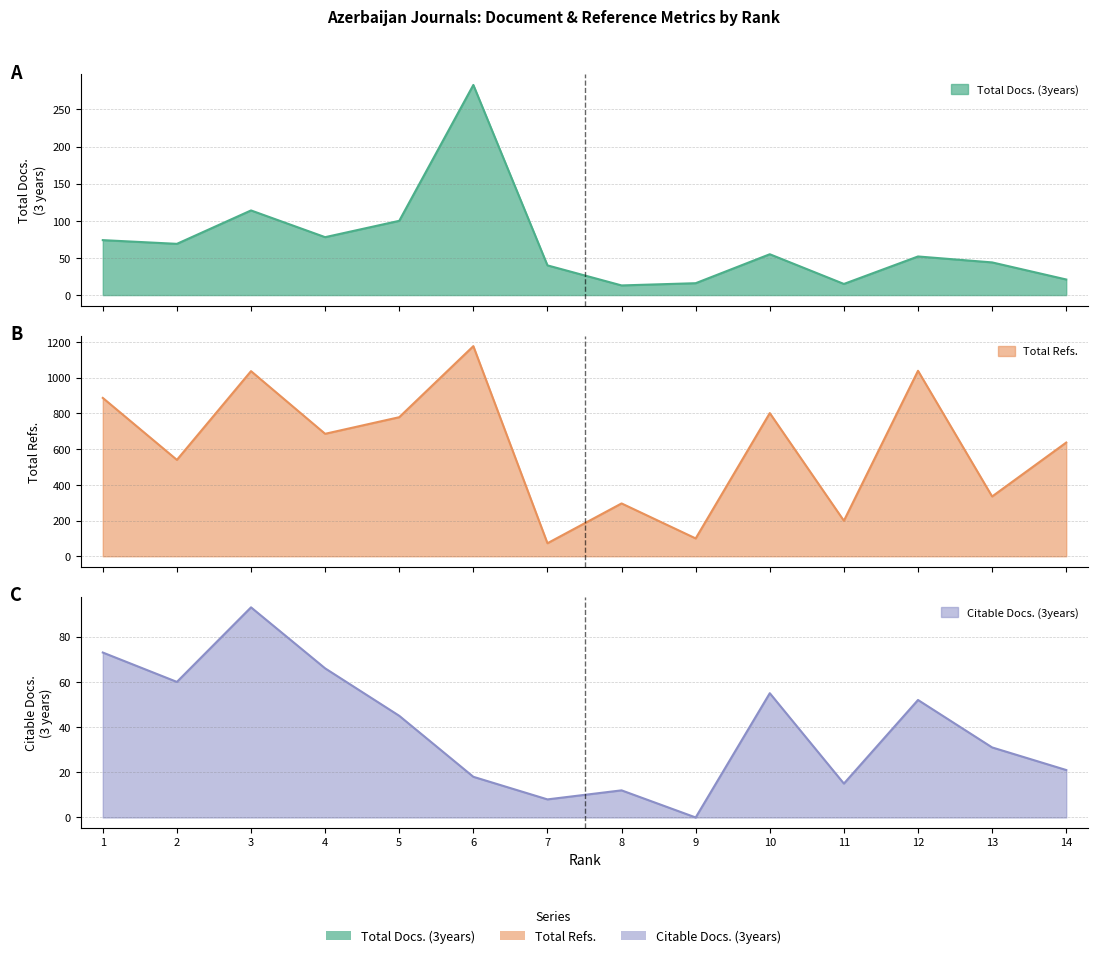

What are all the series names shown in the legend?

Total Docs. (3years), Total Refs., Citable Docs. (3years)